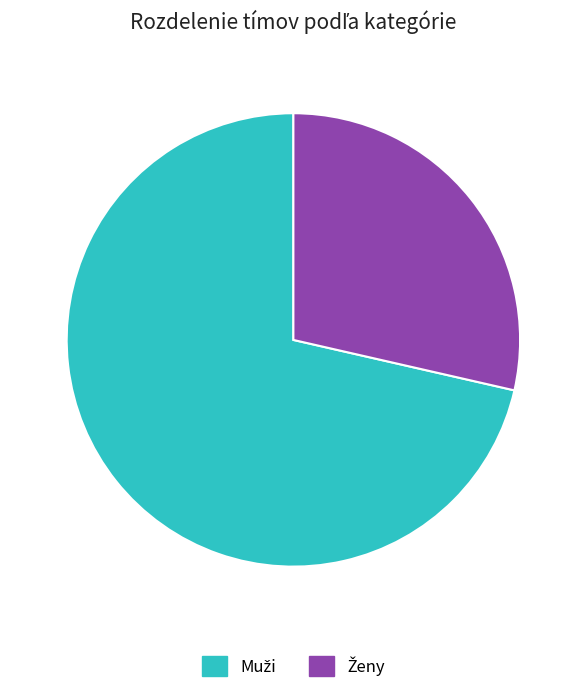

Does any single category account for the majority?

Yes